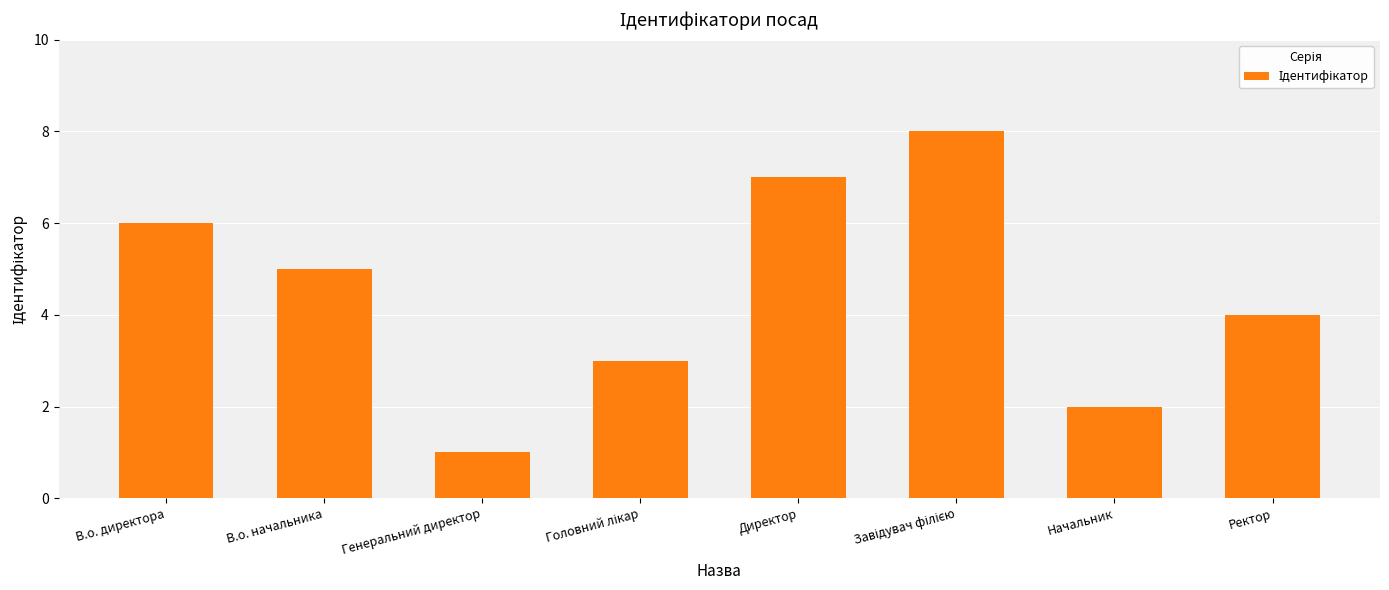

Reading left to right, transcribe all the data shown in this chart.

6	5	1	3	7	8	2	4